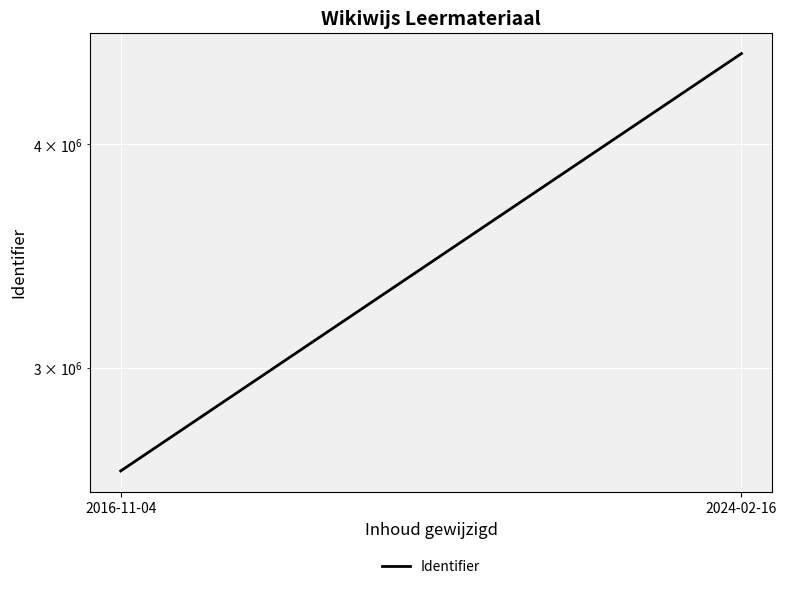

Which label corresponds to the largest value in the chart?

2024-02-16